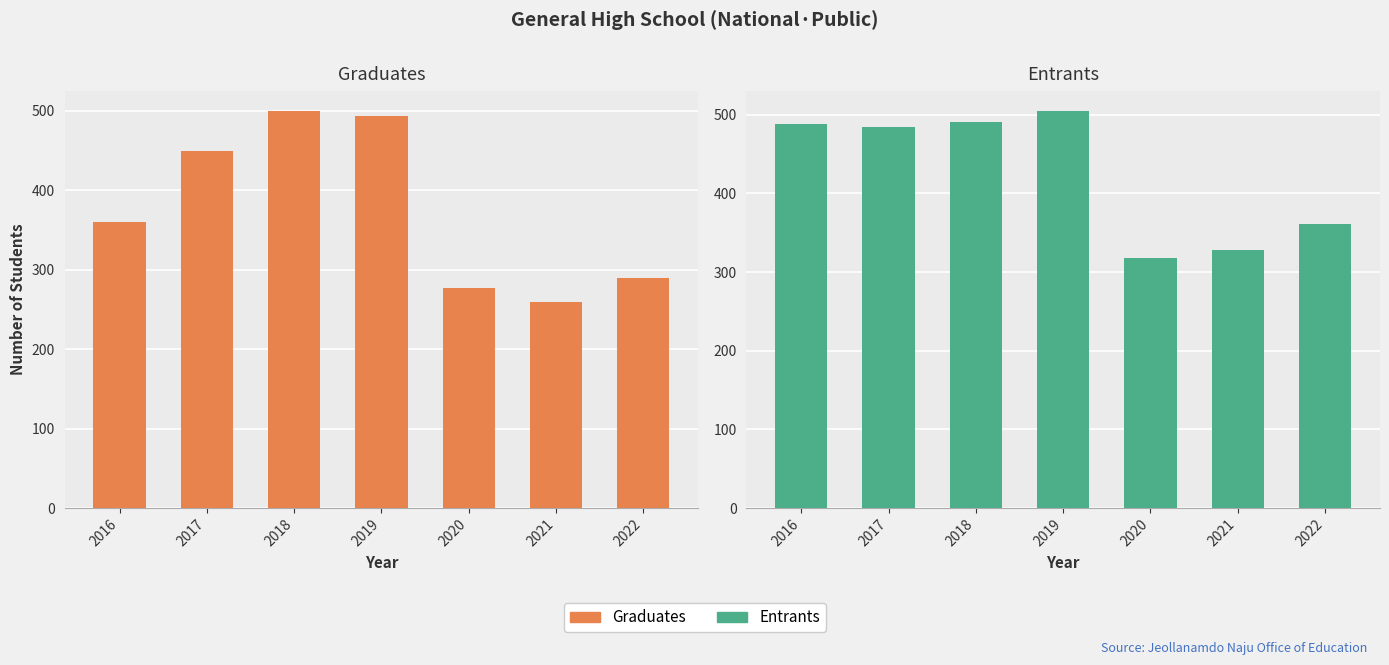

What is the lowest value of the Entrants series?

318